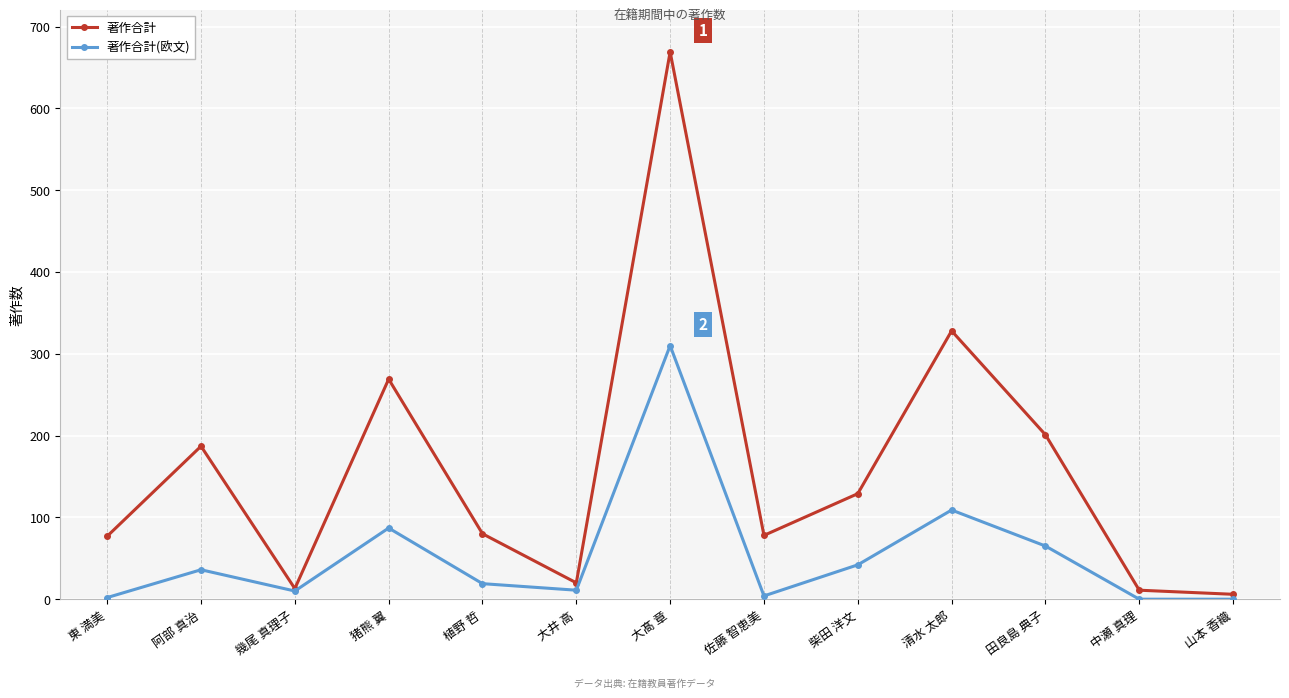

True or false: 著作合計 has more than 0 interior local peaks.

True